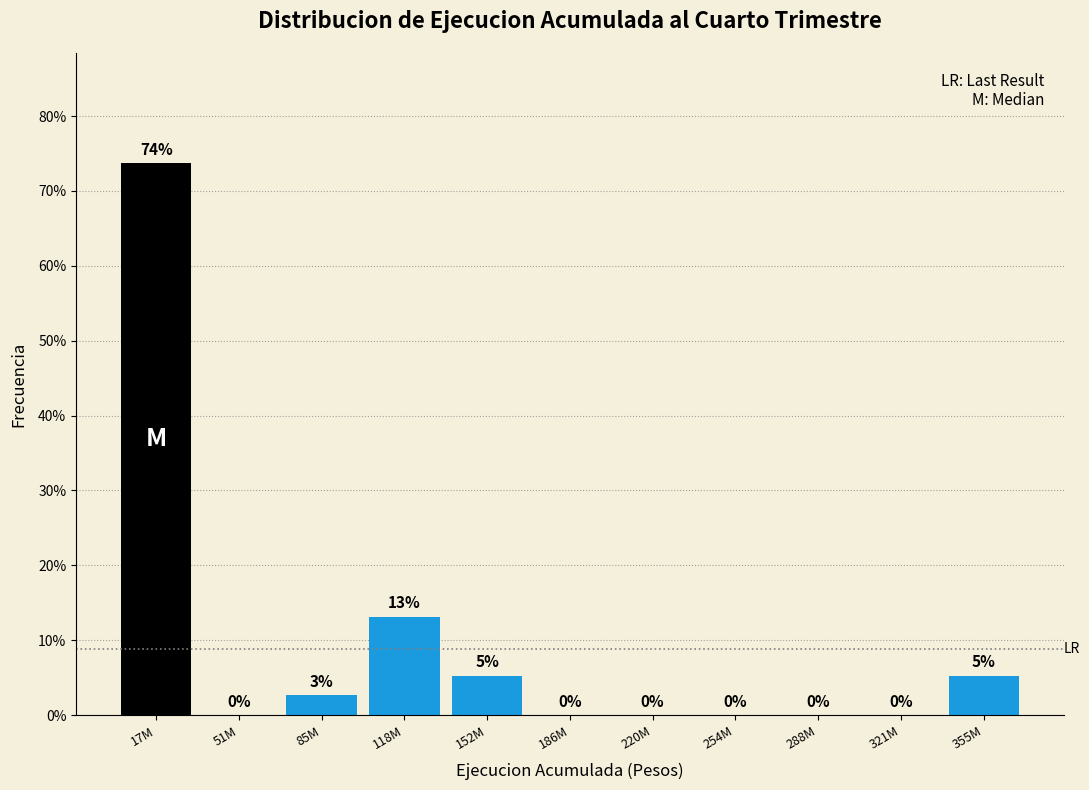

The value at 321M is 0.0. True or false?

True